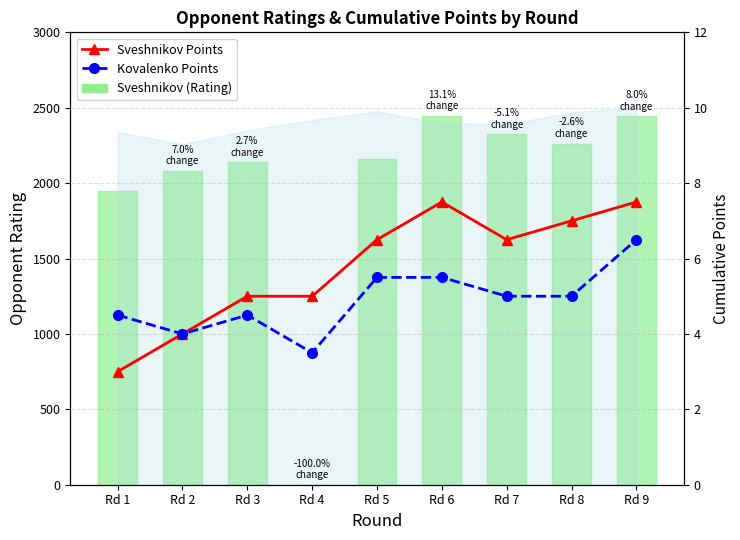

At which label is Sveshnikov Points closest to 5?

Rd 3